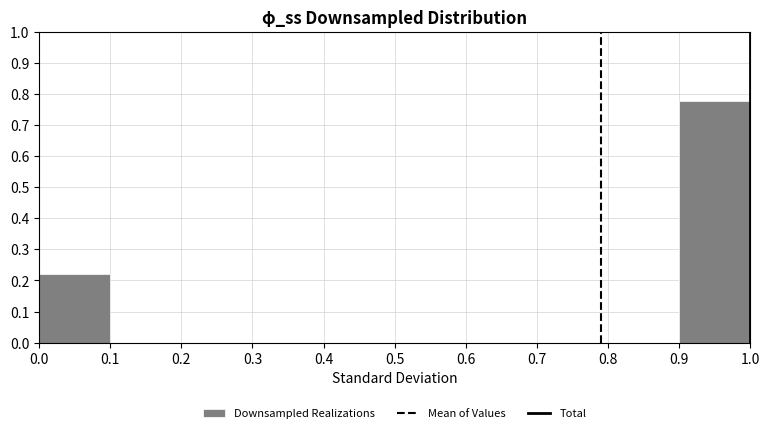

Reading left to right, transcribe this chart: for each bar, give the range it covers on the x-axis and its height. The values are not printed on the chart, so give them approximately, as read against the axis.

0.0 to 0.1: 0.22
0.1 to 0.2: 0
0.2 to 0.3: 0
0.3 to 0.4: 0
0.4 to 0.5: 0
0.5 to 0.6: 0
0.6 to 0.7: 0
0.7 to 0.8: 0
0.8 to 0.9: 0
0.9 to 1.0: 0.78